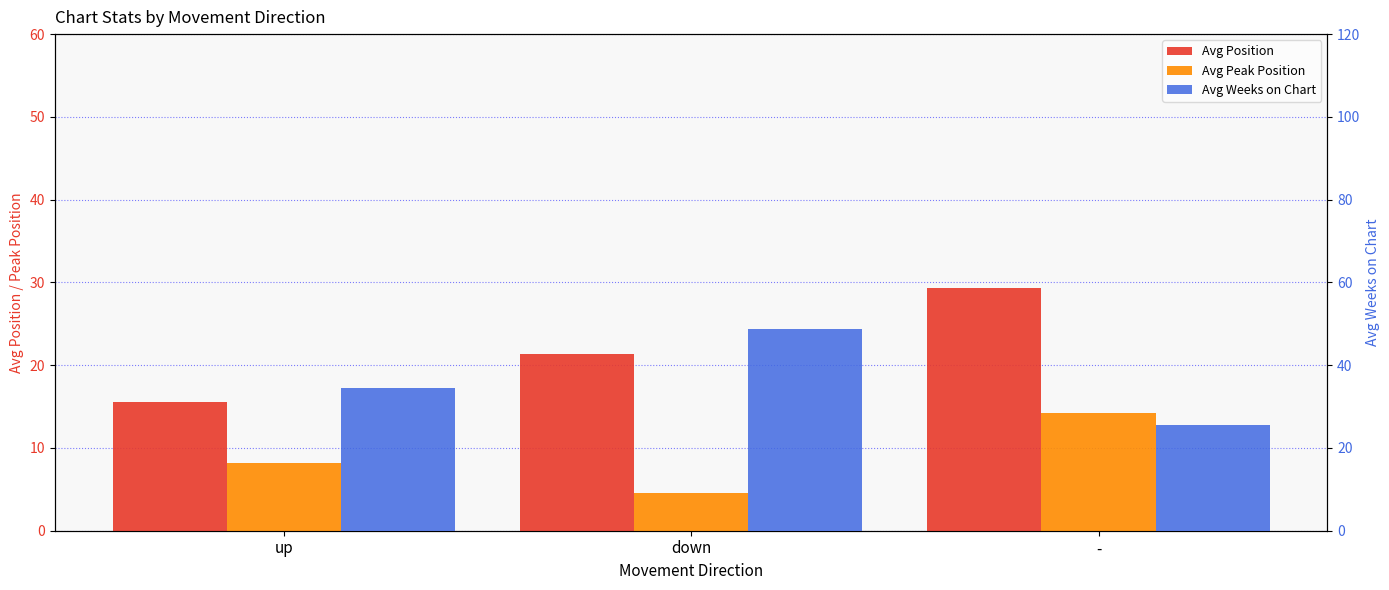

At which category is the sum across all series the highest?

down